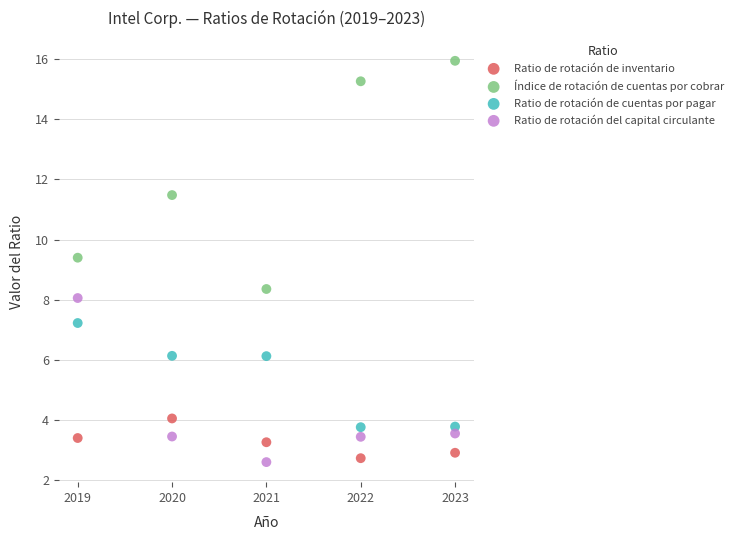

Across all data points, what is the range of X values (max minus min)?

4.0